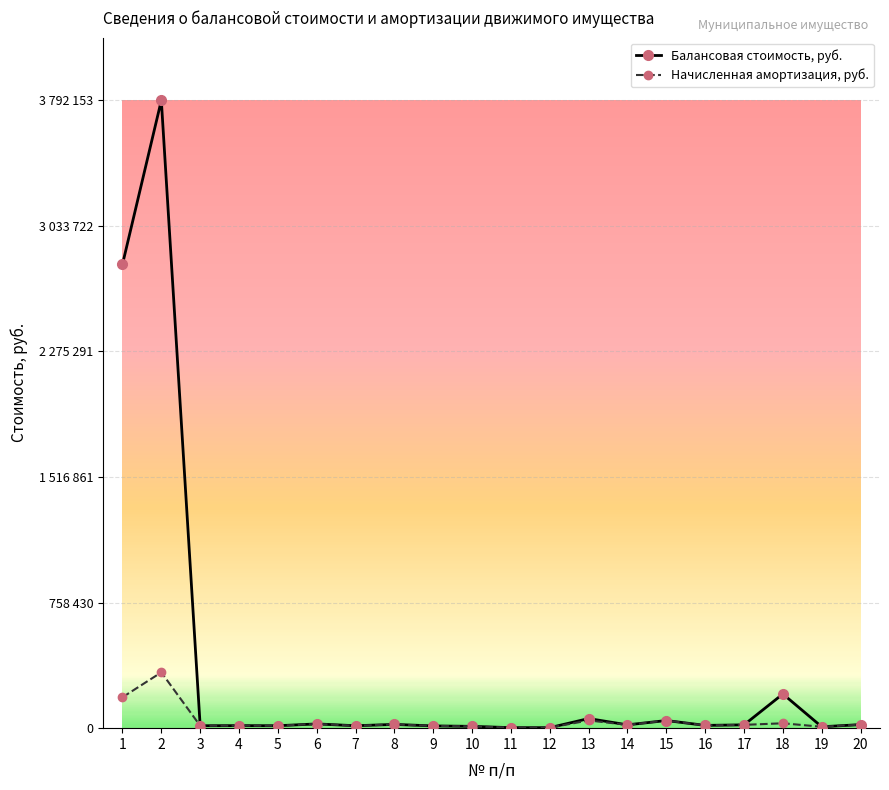

In Начисленная амортизация, руб., how many points are higher than both neighbors (excluding endpoints)?

7